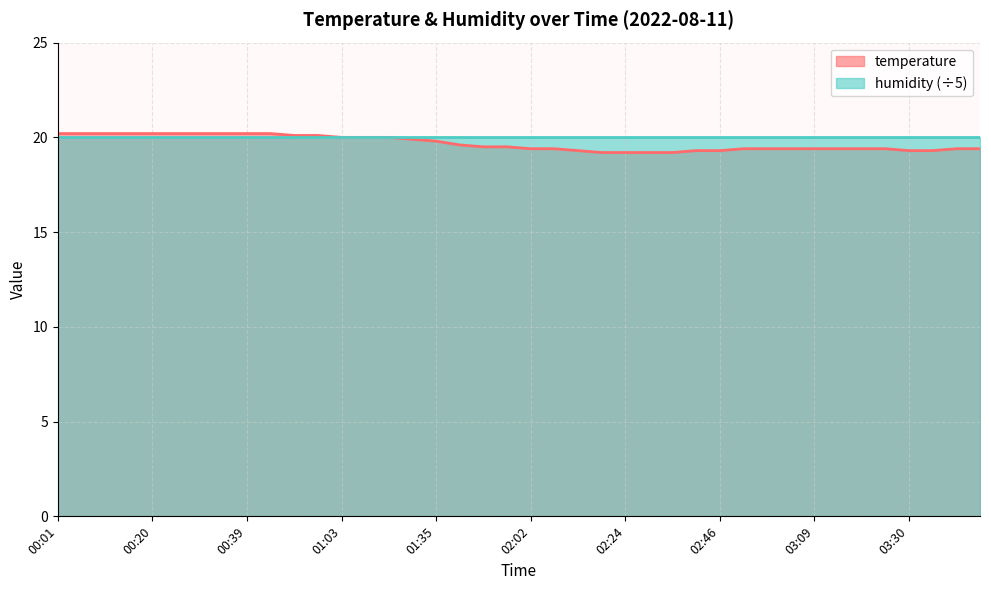

What is the change in value from 01:11 to 02:52?

-0.6